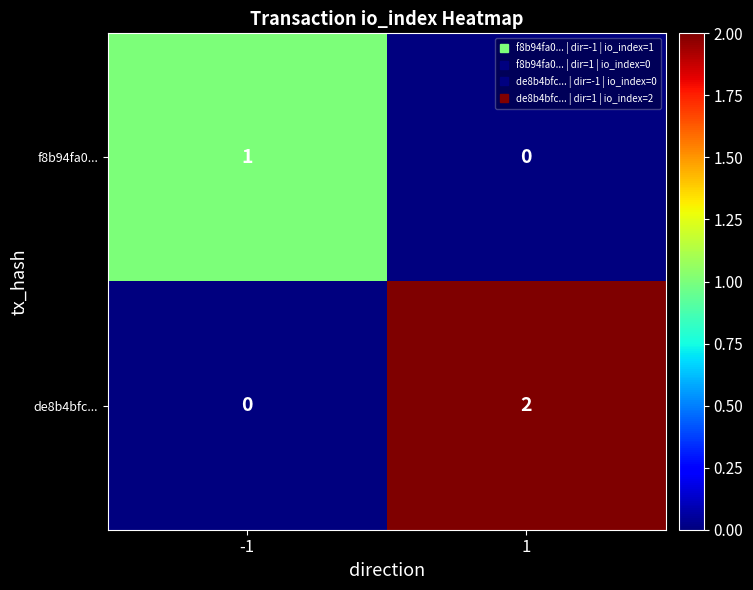

Which series has the largest range (max minus min)?

de8b4bfc...